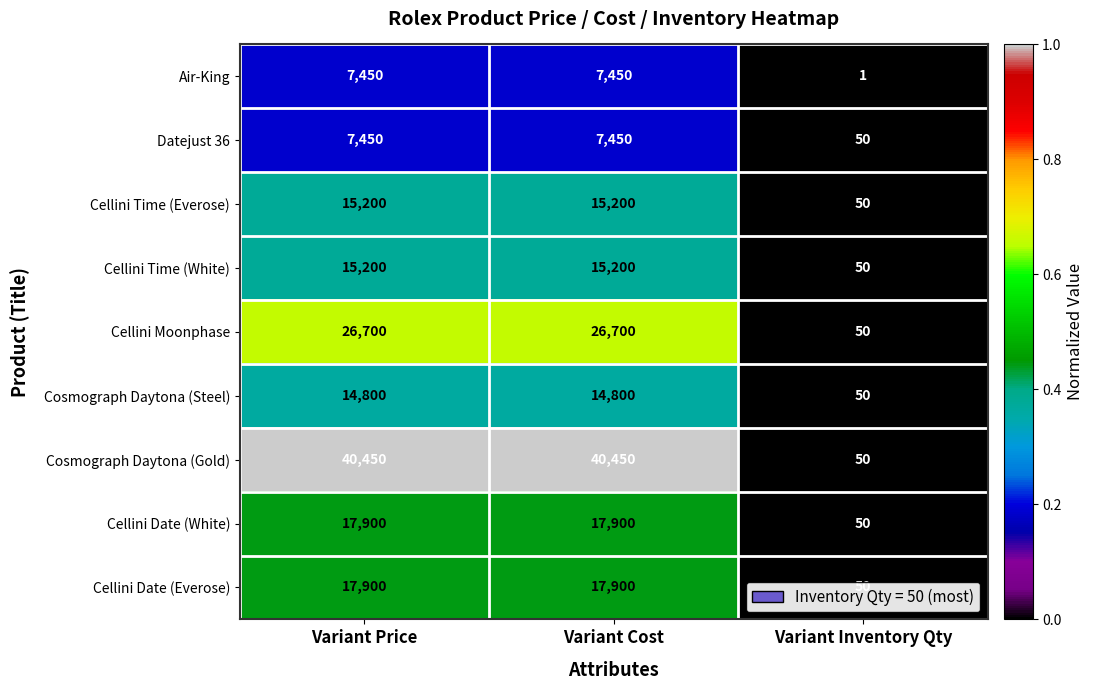

What is the total value across all series at Variant Inventory Qty?

401